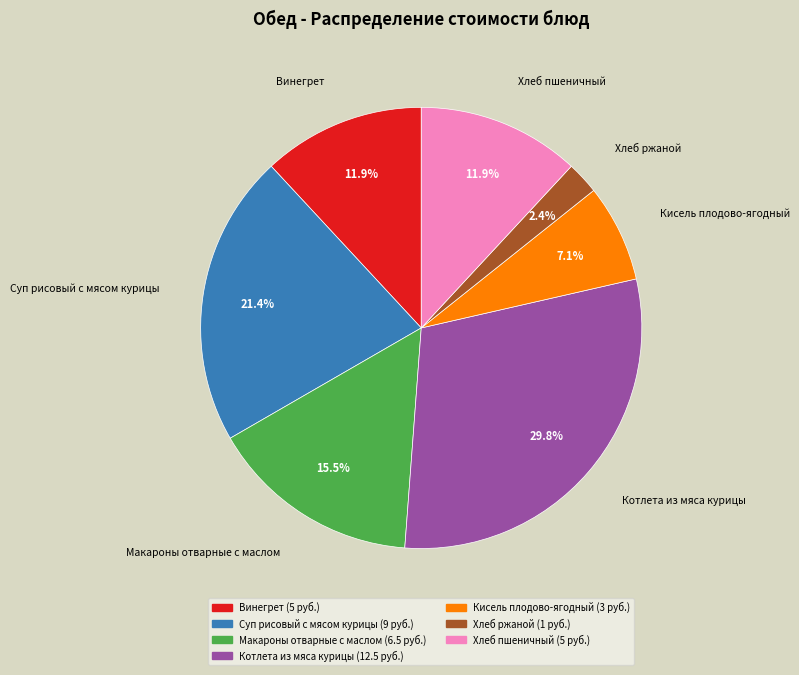

Which category has the smallest portion of the pie?

Хлеб ржаной